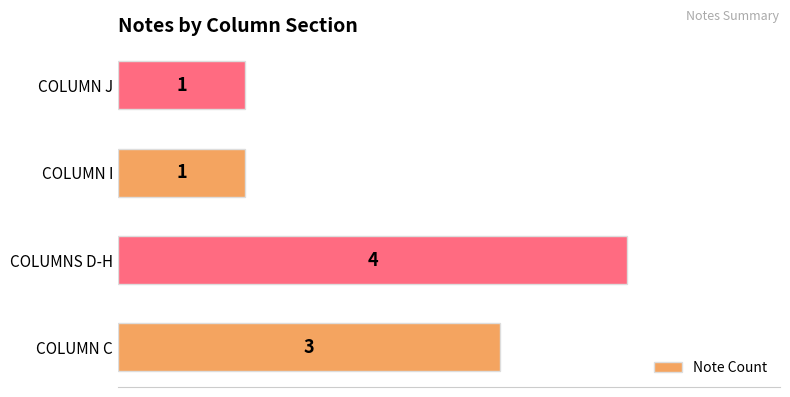

What is the ratio of the value at COLUMN I to the value at COLUMN J?

1.0